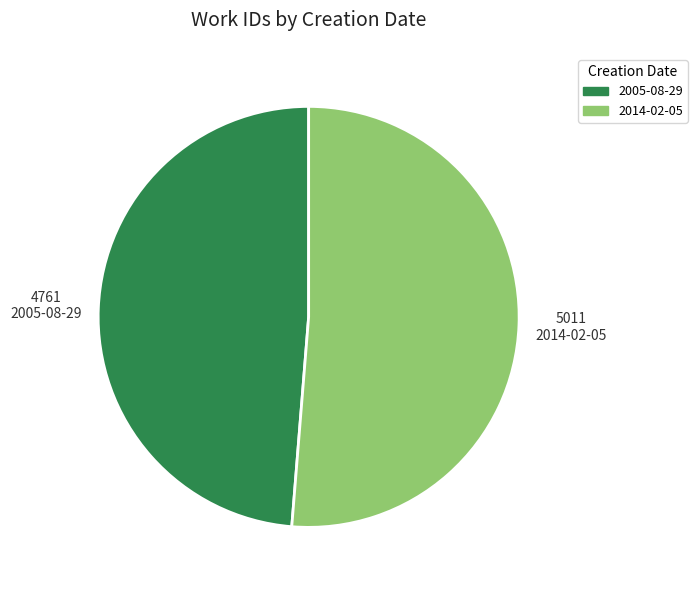

Rank the categories by value from highest to lowest.

2014-02-05, 2005-08-29